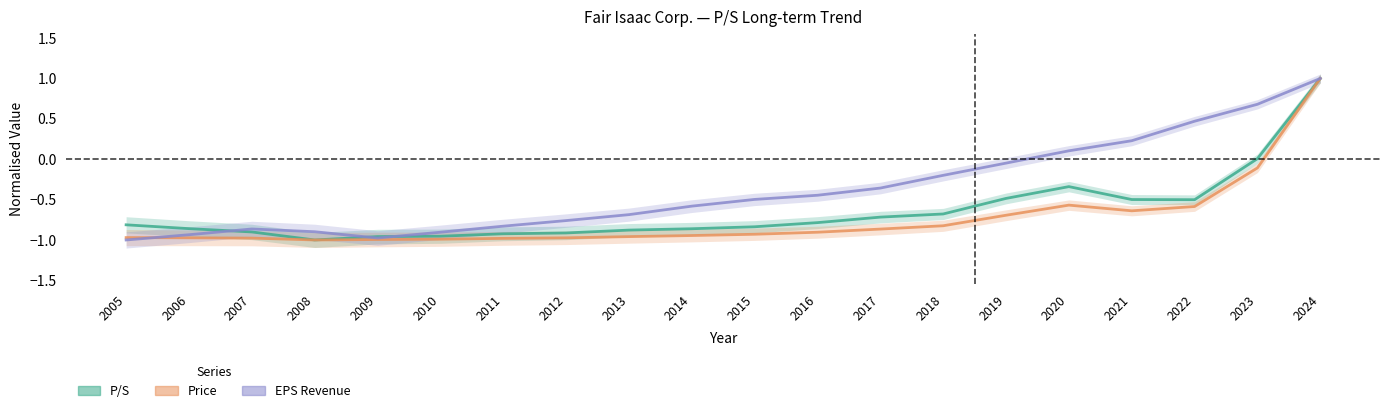

Is it true that Price equals -1.0 at 2008?

True